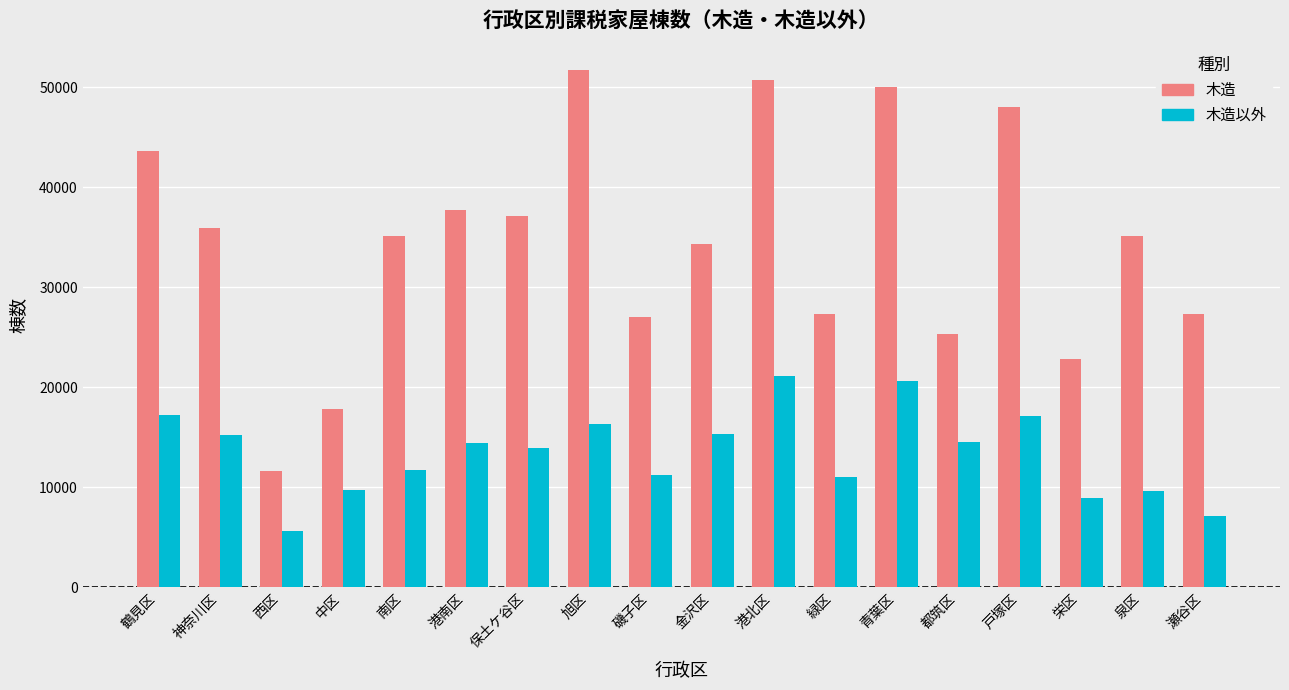

Are the bars grouped side by side (vs. stacked)?

Yes